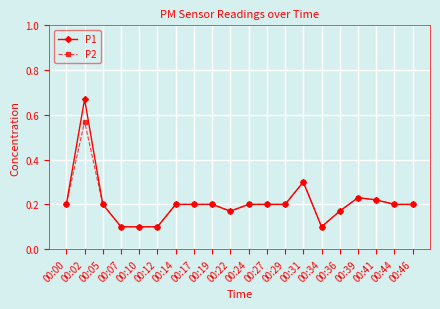

What is the value of the P2 point at the 5th from the left?

0.1